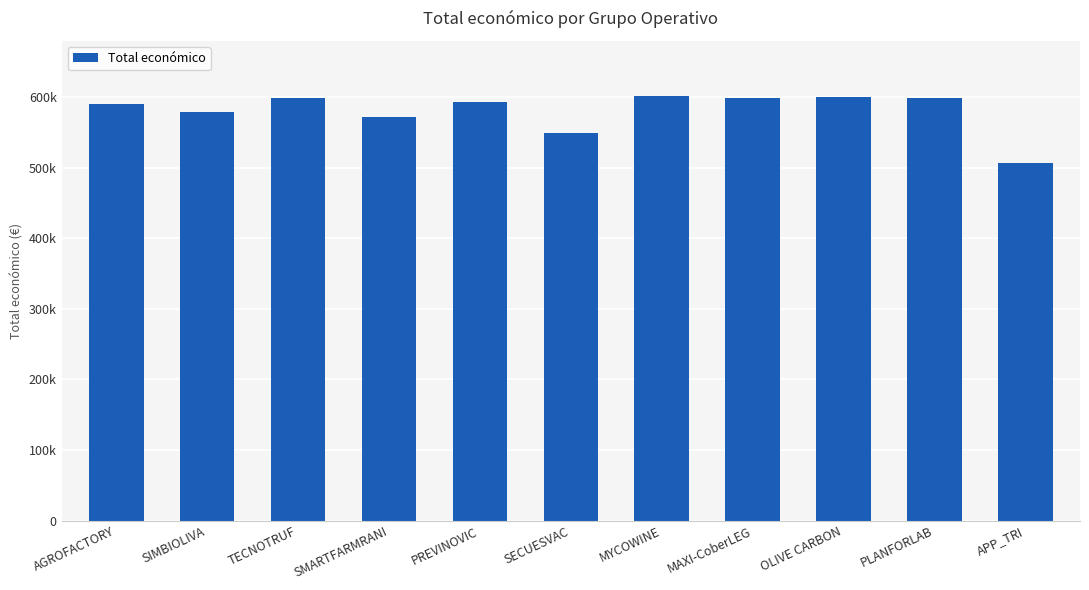

Reading left to right, transcribe all the data shown in this chart.

590382	579152	599131	571965	593715	548889	602295	598609	599992	599134	507255